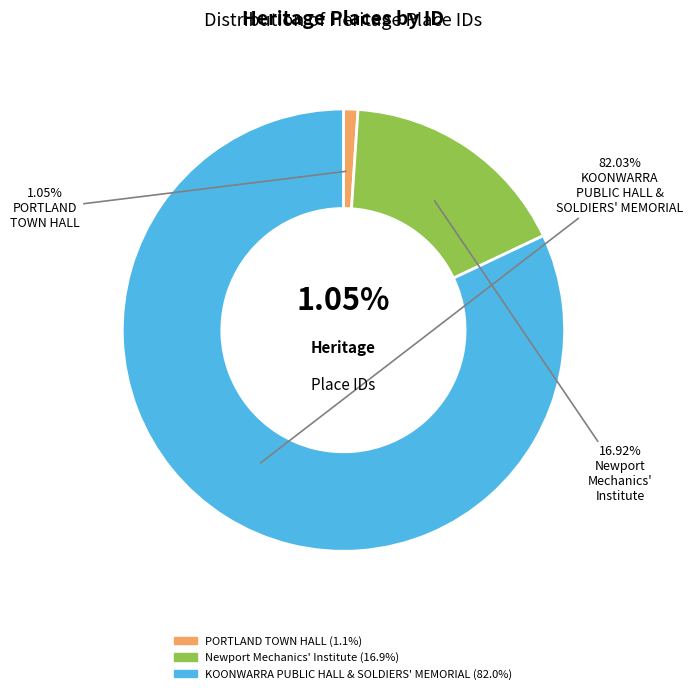

Approximately how many times larger is the value at KOONWARRA PUBLIC HALL & SOLDIERS' MEMORIAL compared to PORTLAND TOWN HALL?

77.9